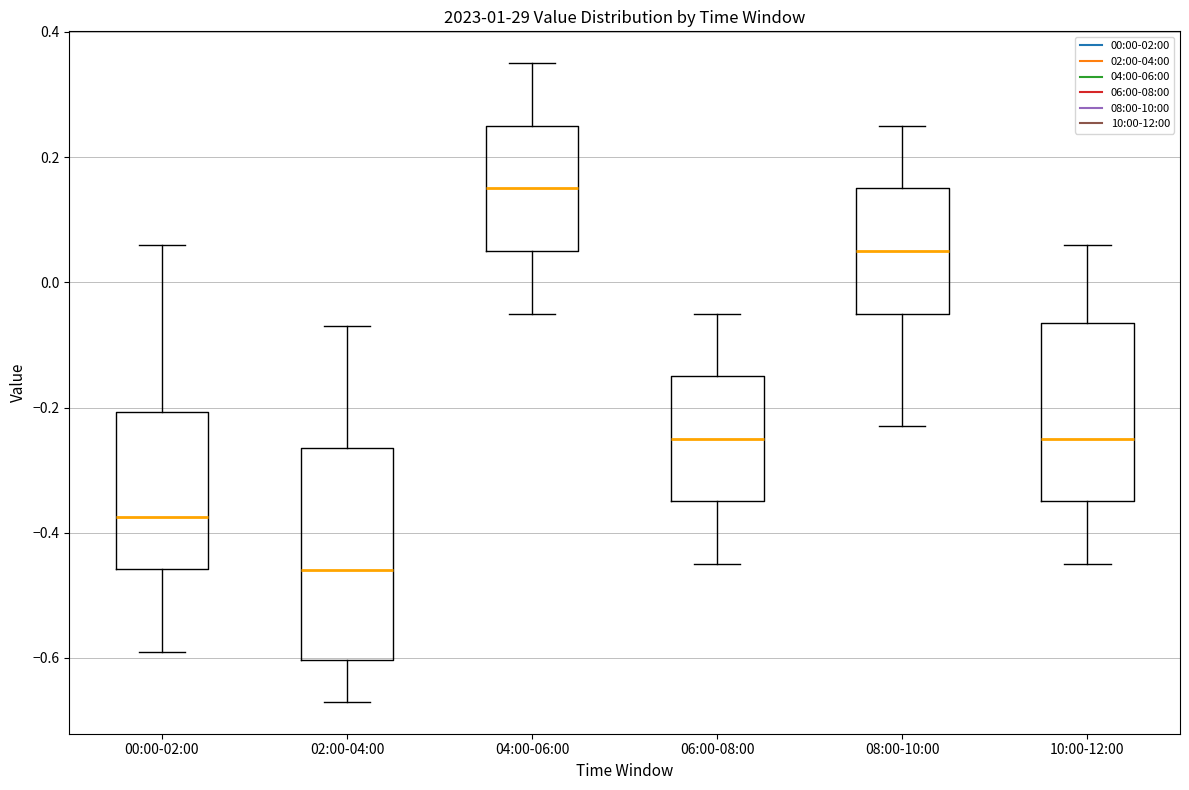

Which box has the highest median line?

04:00-06:00